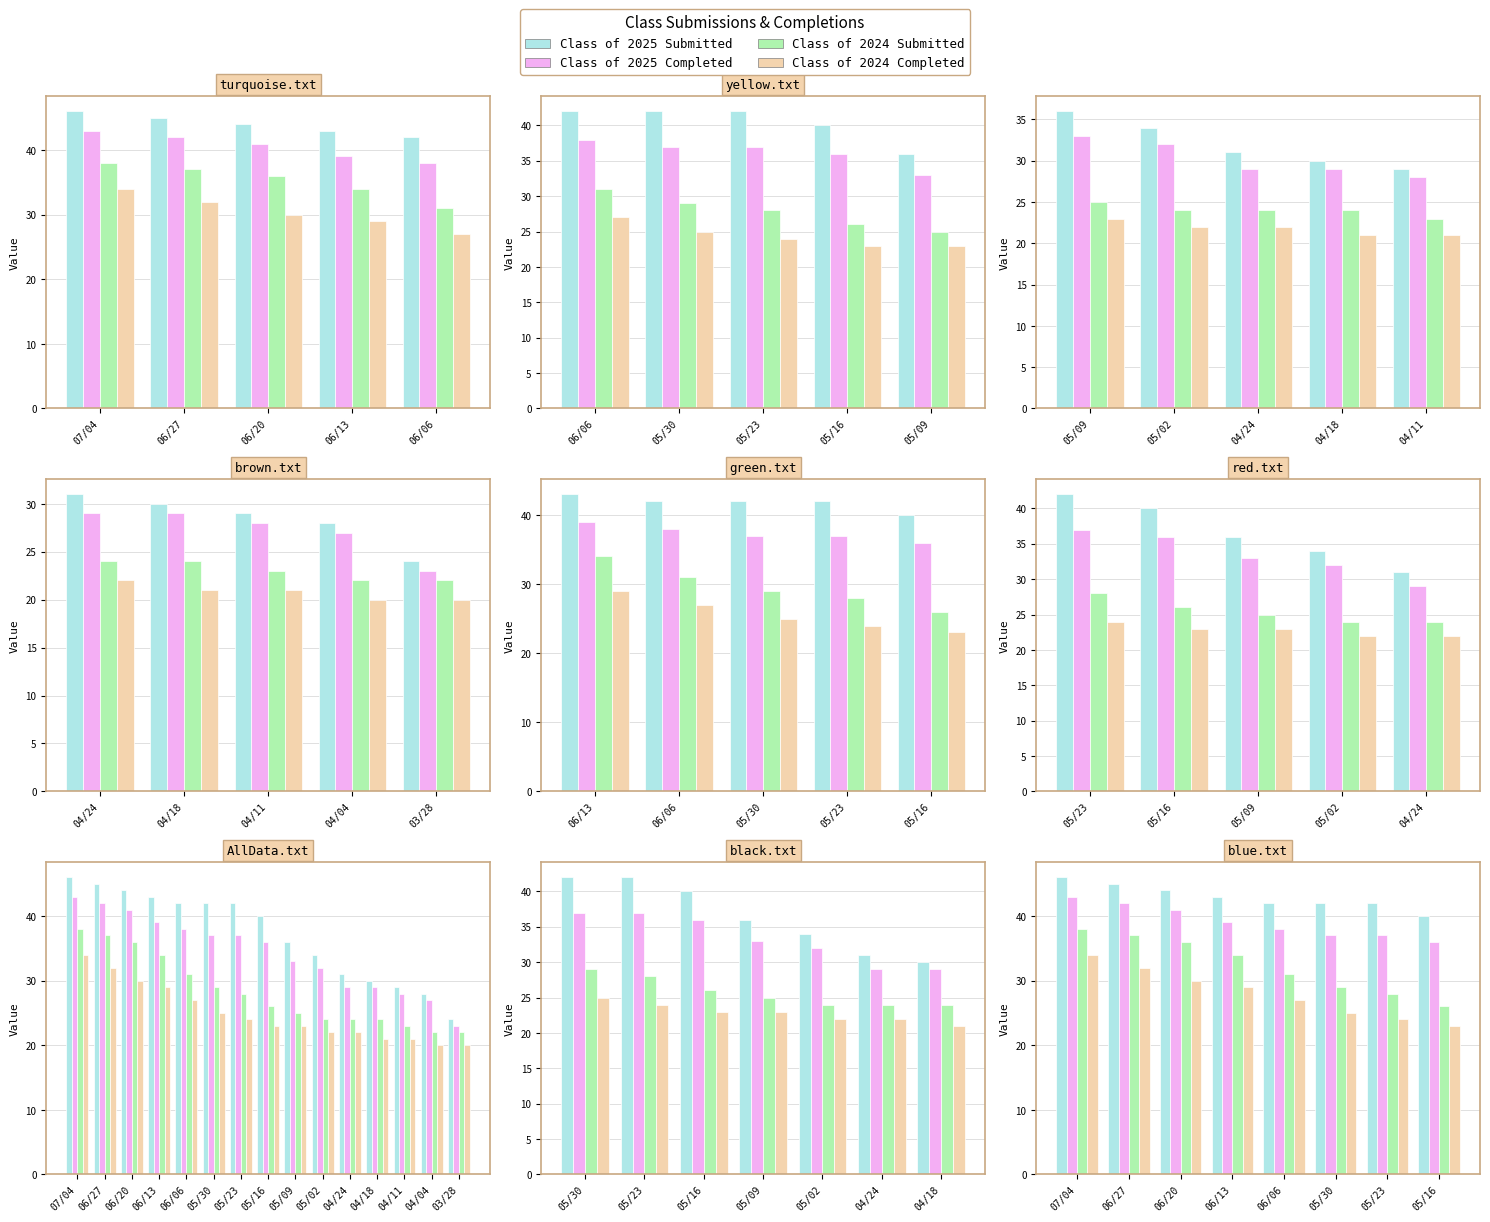

What is the average value of the Class of 2025 Completed series?

39